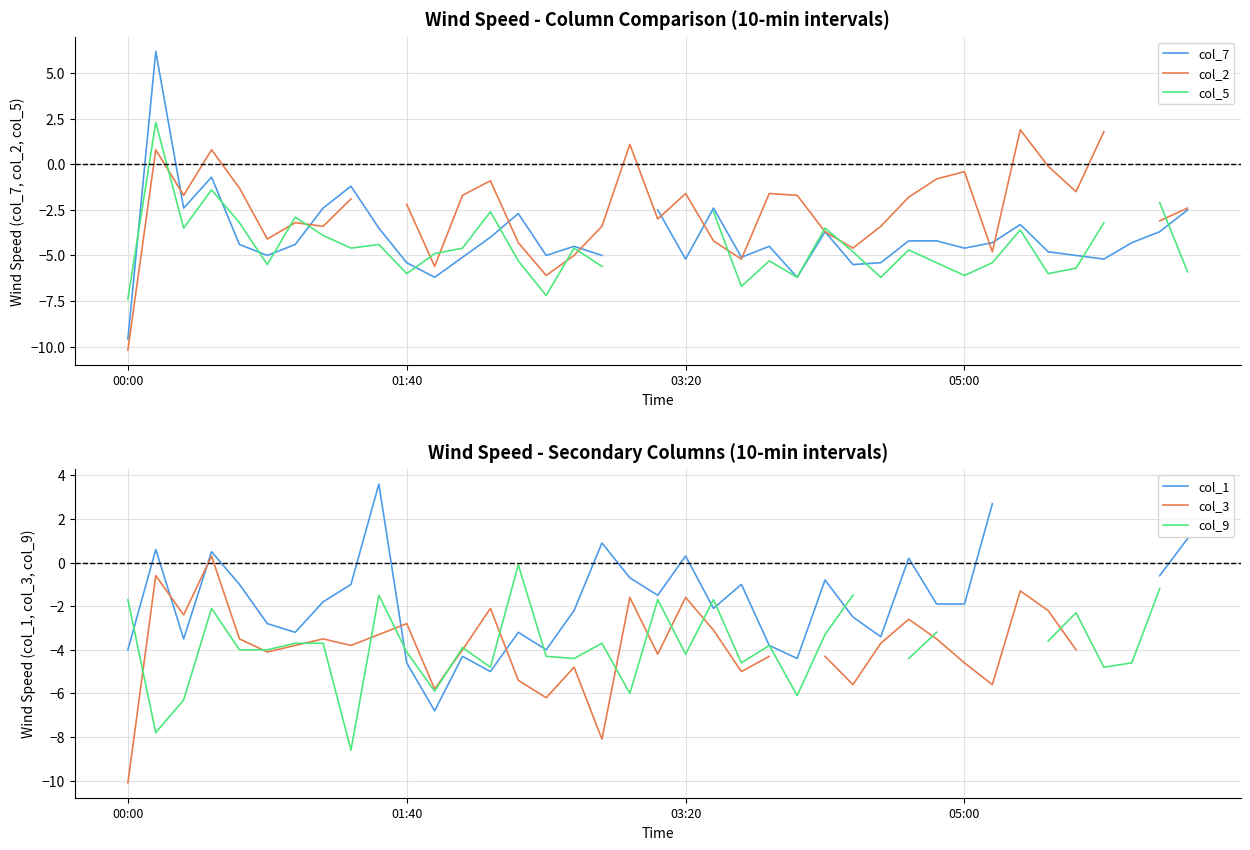

What is the maximum value for col_7?

6.2